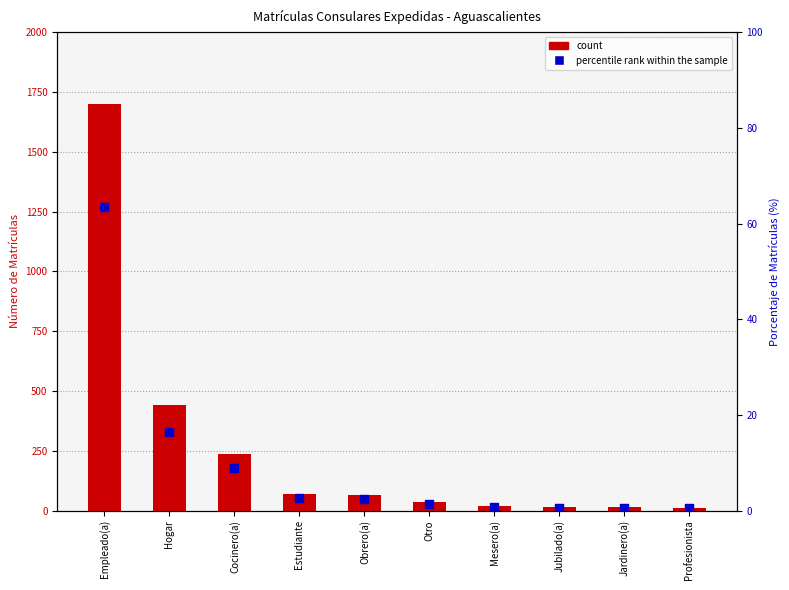

What is the total value across all series at Cocinero(a)?

244.8